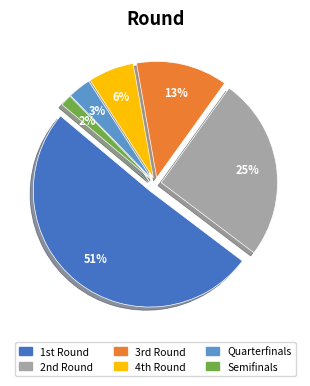

Which category has the smallest portion of the pie?

Semifinals